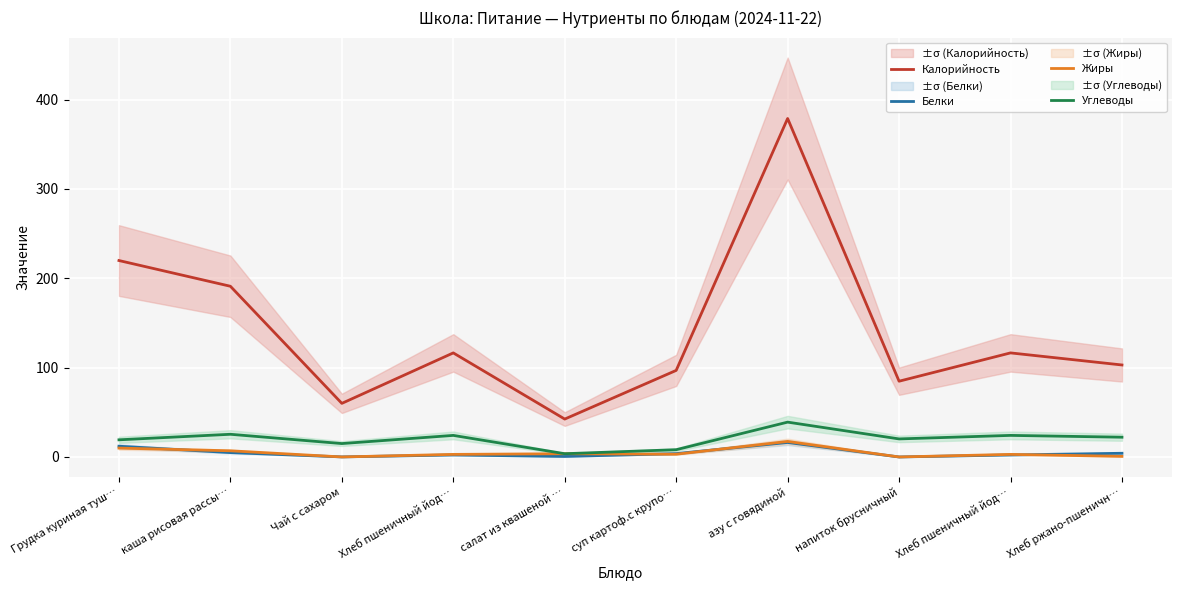

How many lines are shown in the chart?

4